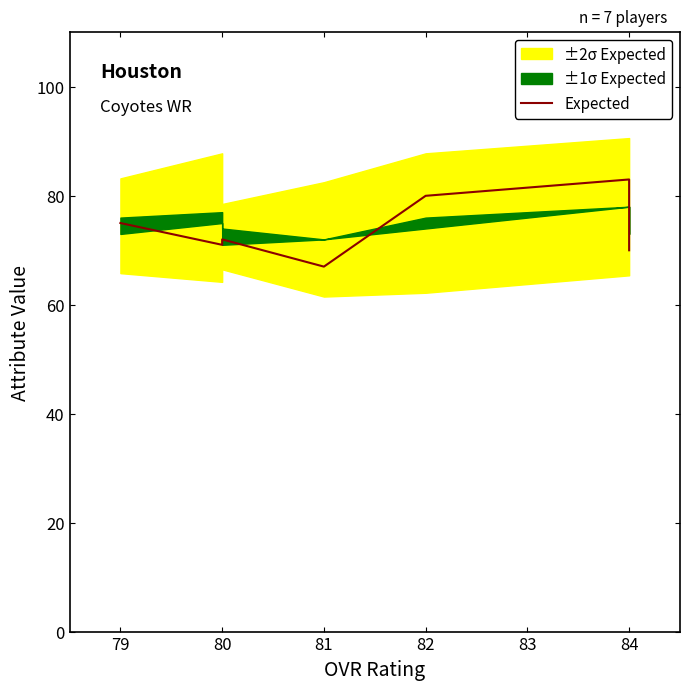

Reading left to right, list all the values displayed in this chart.

75	71	72	67	80	83	70